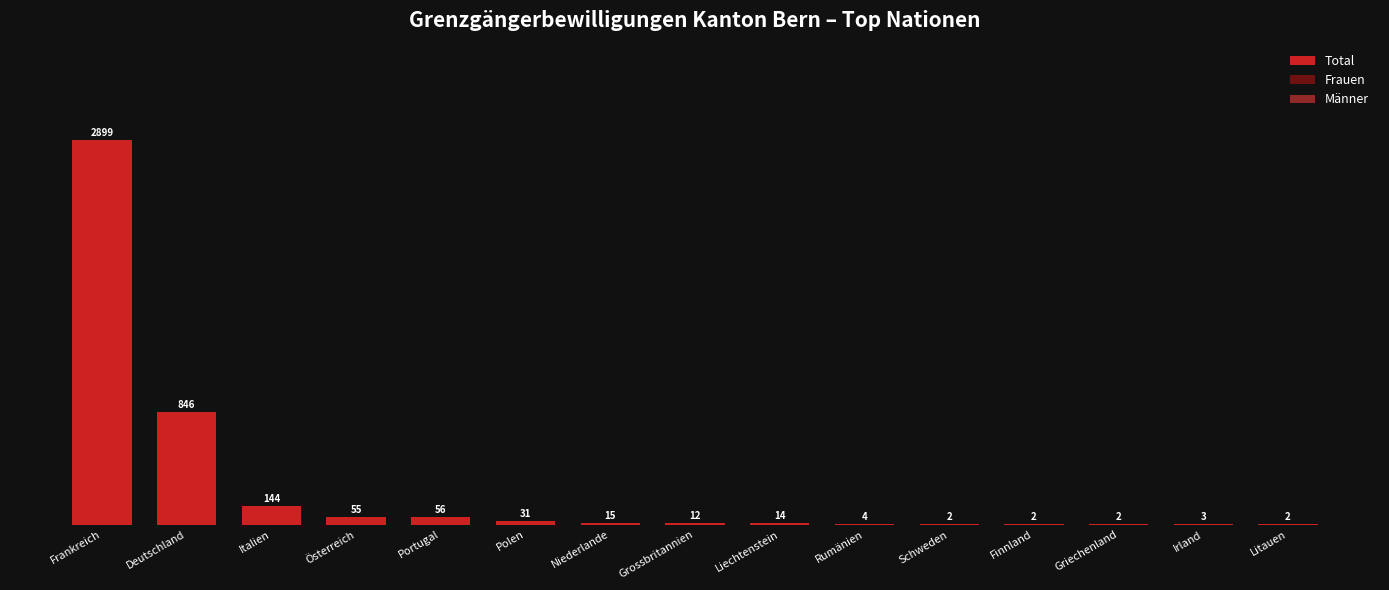

At which category is the sum across all series the highest?

Frankreich